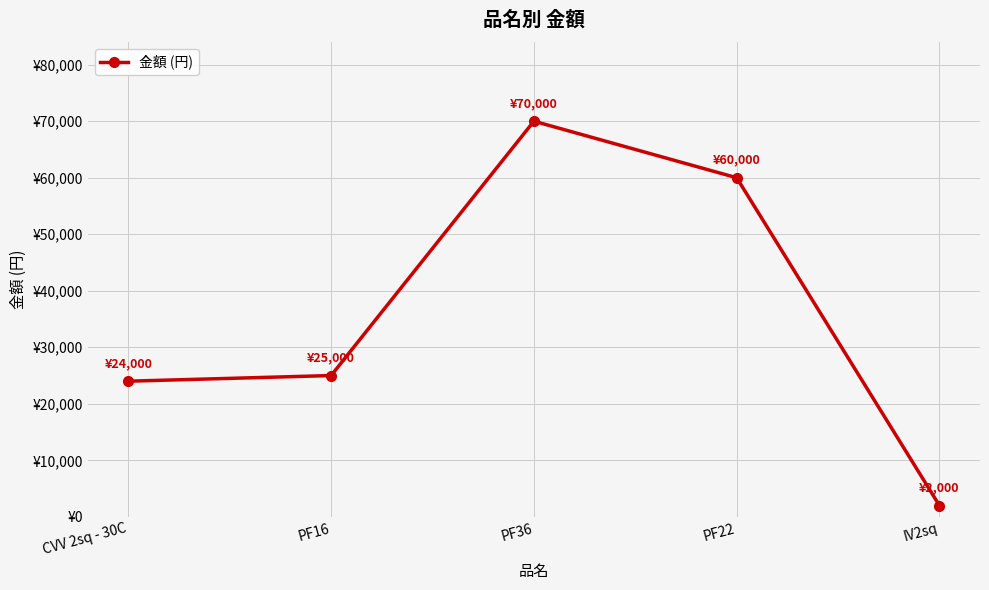

Reading left to right, what are all the values shown in this chart?

CVV 2sq - 30C=24000	PF16=25000	PF36=70000	PF22=60000	IV2sq=2000